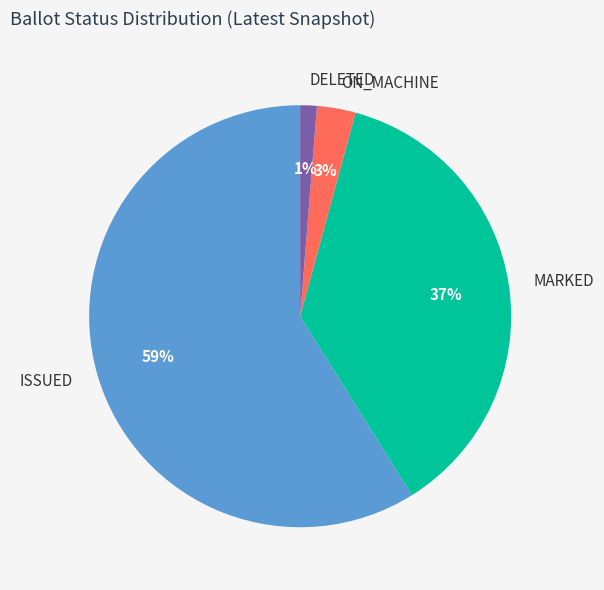

Is the sum of ON_MACHINE and MARKED greater than half?

No